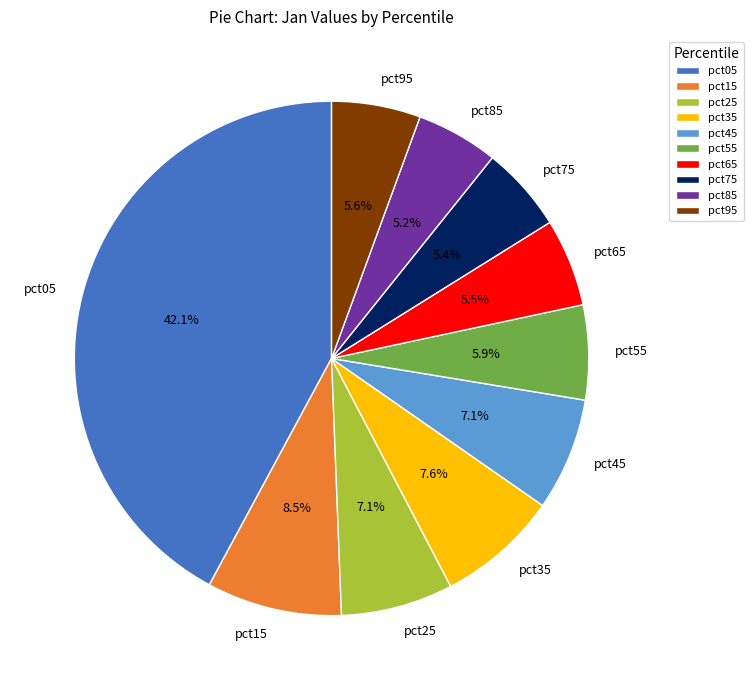

How many segments does this pie chart have?

10